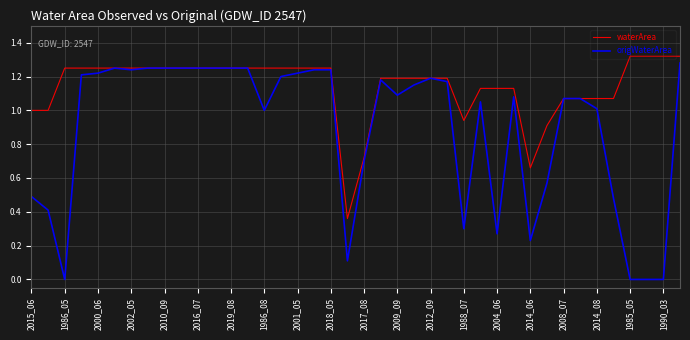

Rank the series by their average value, from highest to lowest.

waterArea, origWaterArea